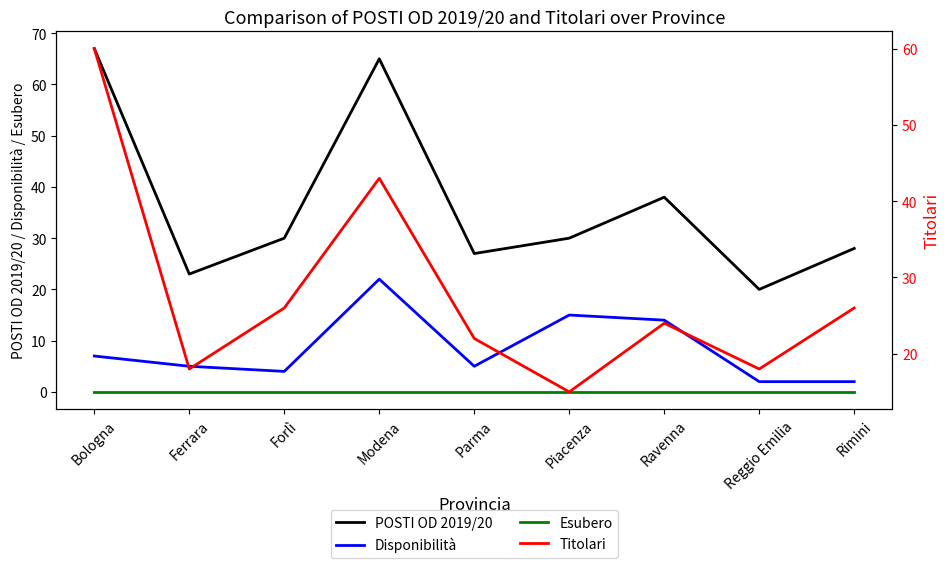

True or false: Titolari and POSTI OD 2019/20 intersect in this chart.

False